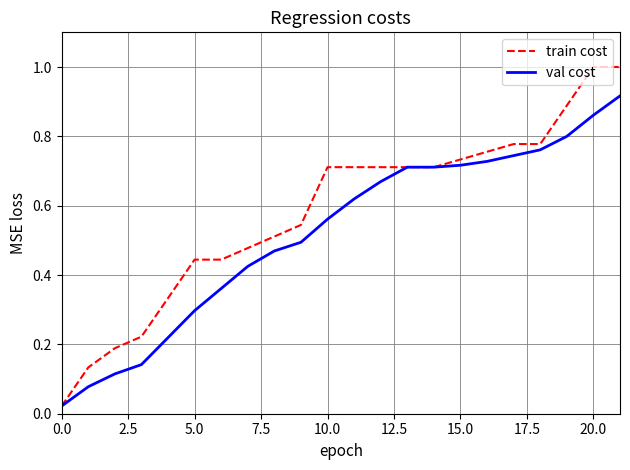

Which series has the largest range (max minus min)?

train cost